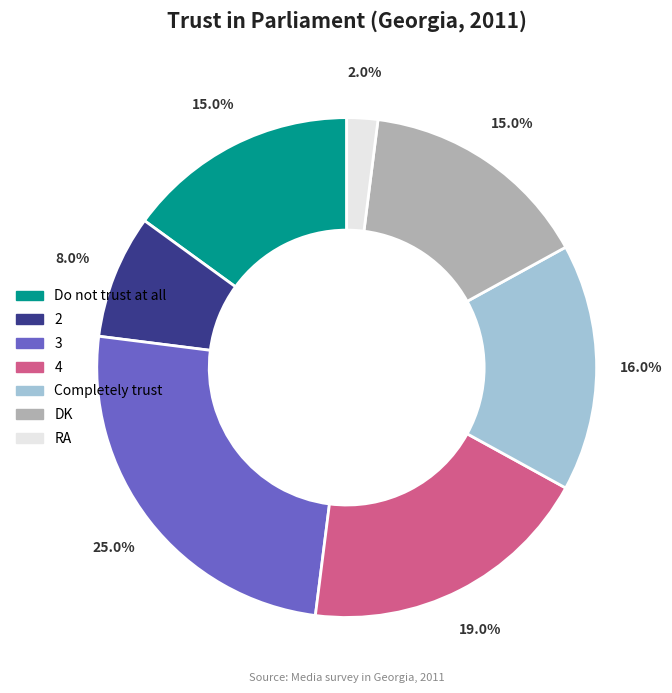

What is the smallest slice in the pie chart?

RA